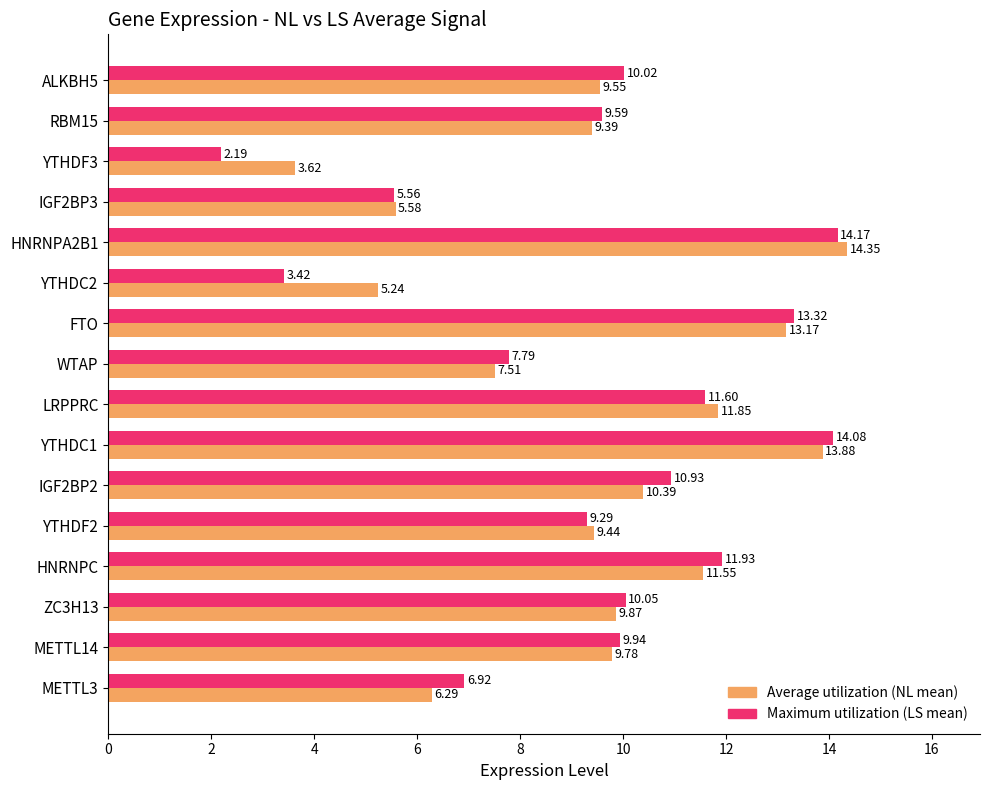

What are all the series names shown in the legend?

Average utilization (NL mean), Maximum utilization (LS mean)